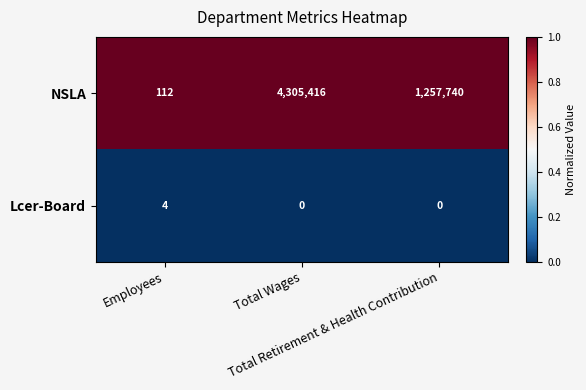

List the series in order of their overall mean, lowest first.

Lcer-Board, NSLA